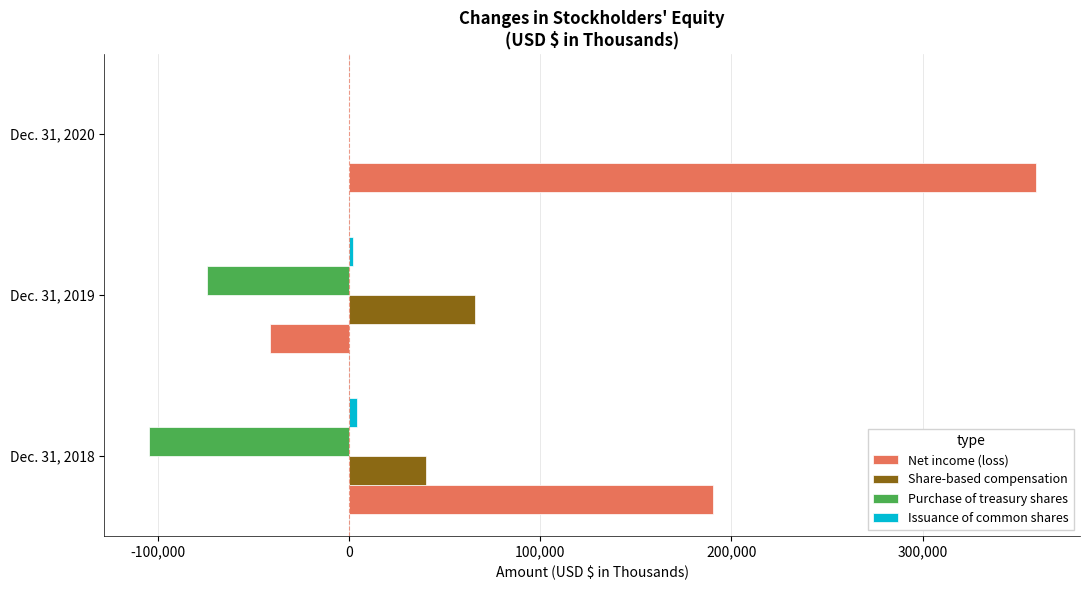

What is the sum of all Net income (loss) values?

508113